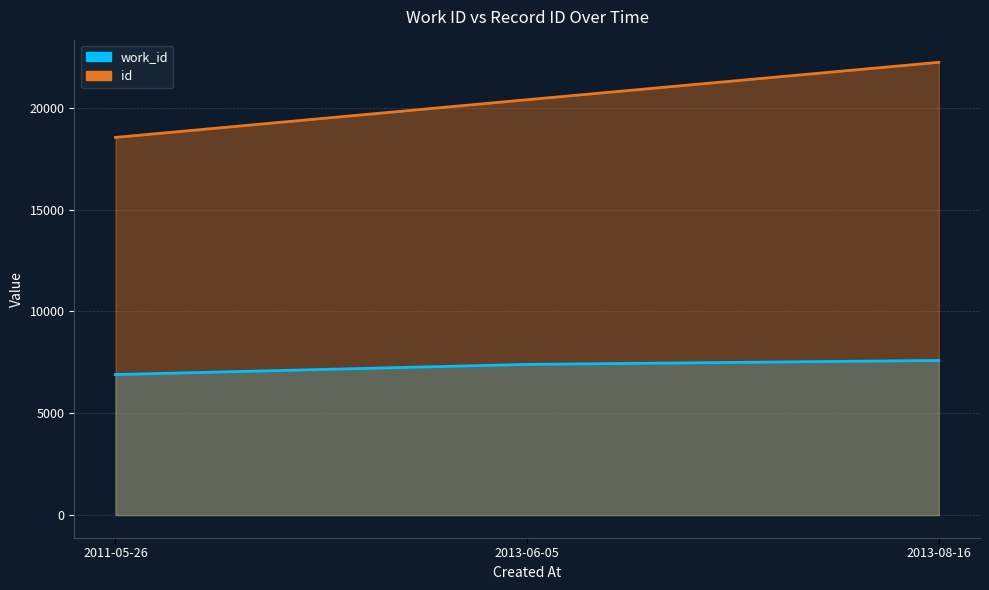

True or false: id has a value of 35951 at 2013-06-05.

False